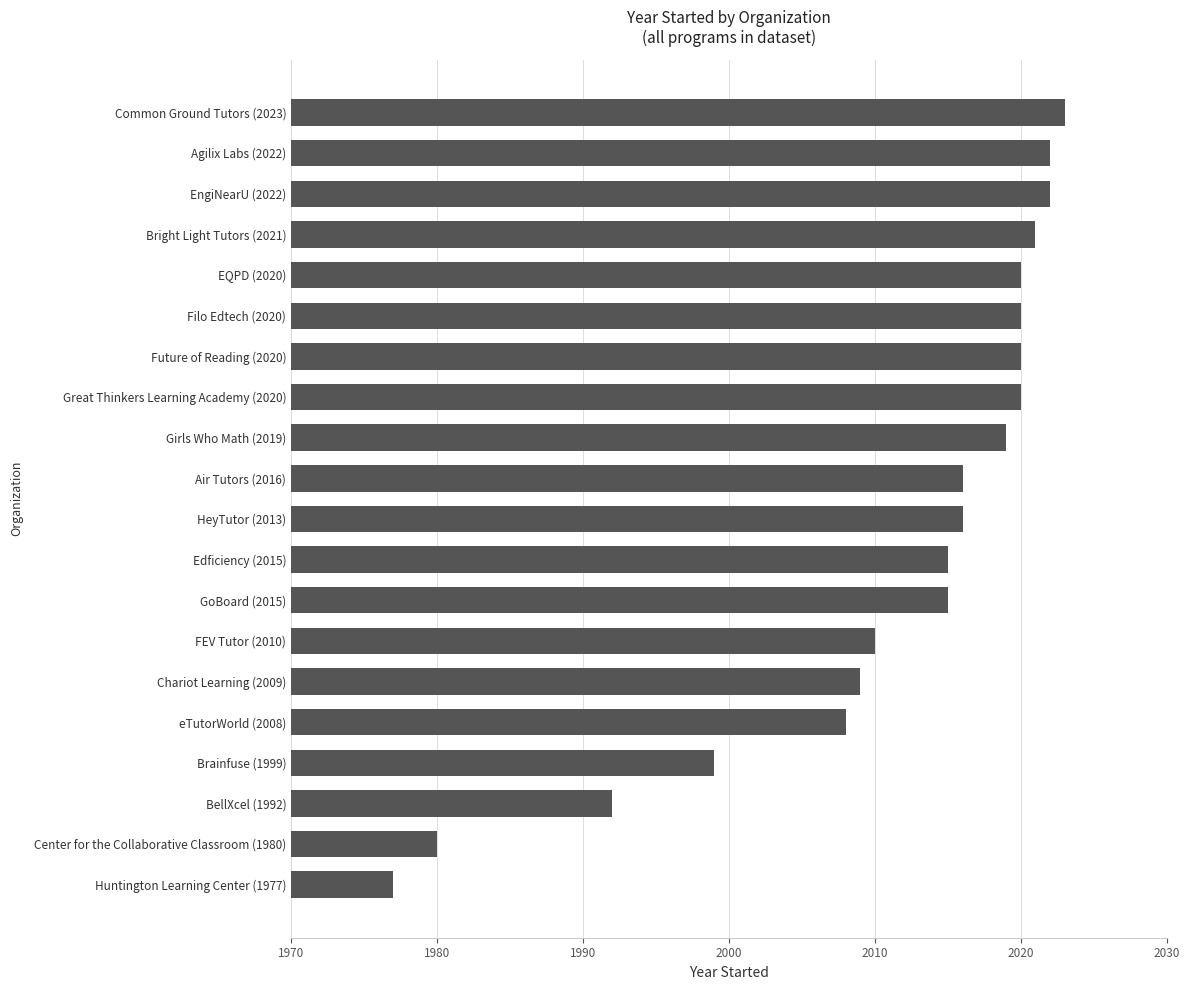

Is it true that the value at GoBoard (2015) is 79?

False